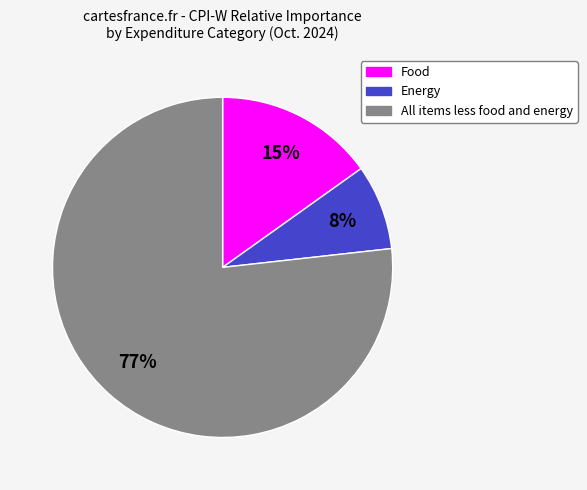

To the nearest percent, what percentage of the pie is Energy?

8%